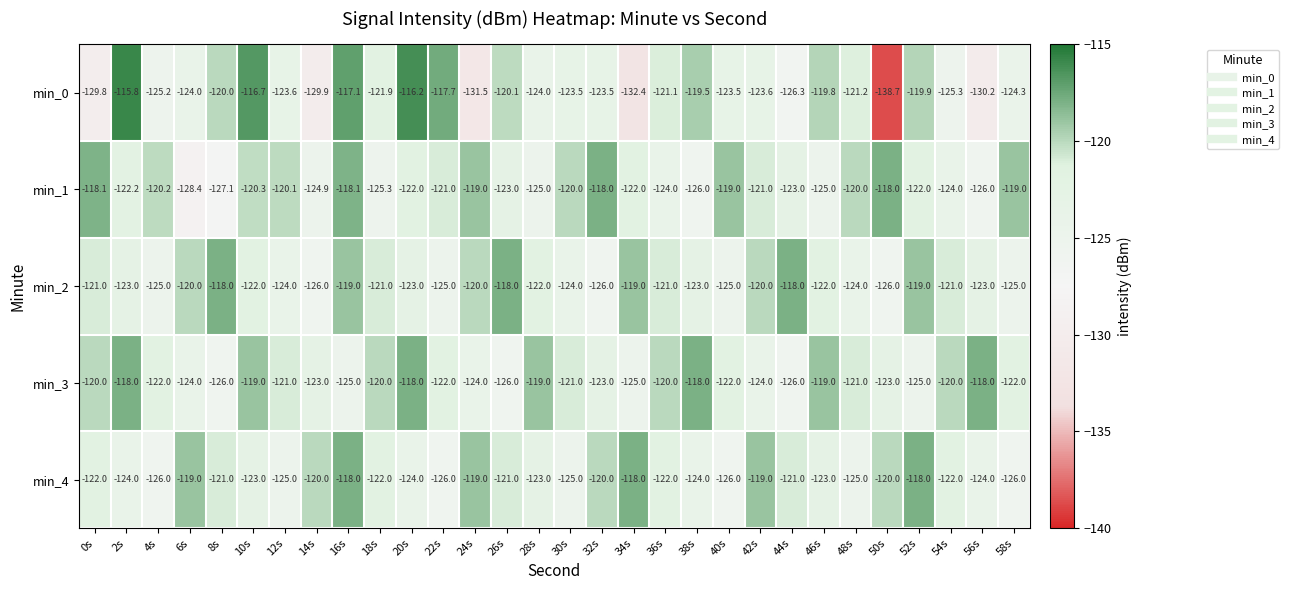

The value of min_0 at 16s is -45.3. True or false?

False